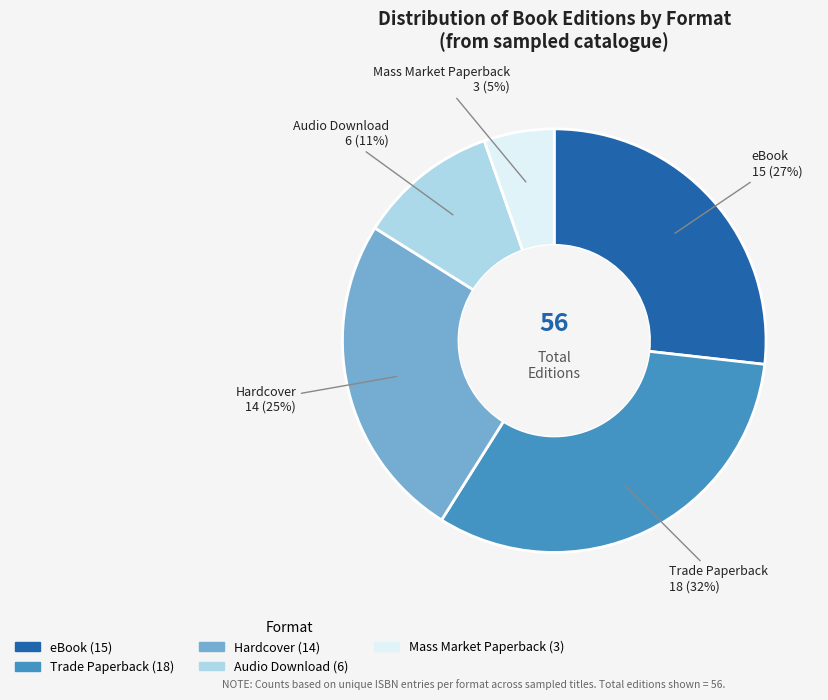

To the nearest percent, what is the average slice percentage?

20%